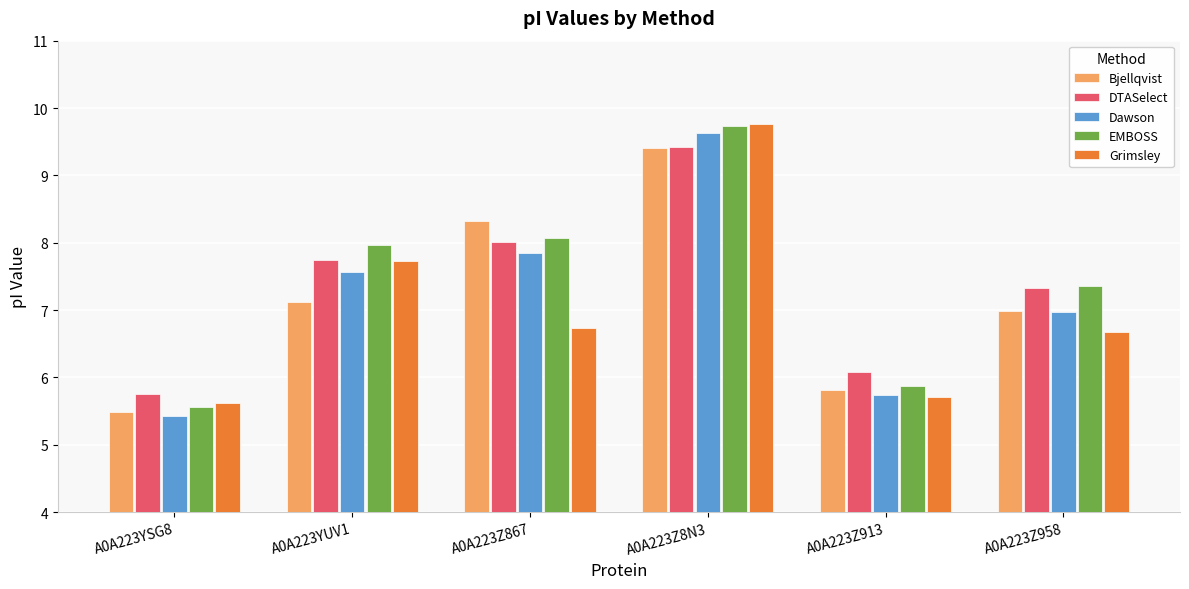

How many data points does each series have?

6